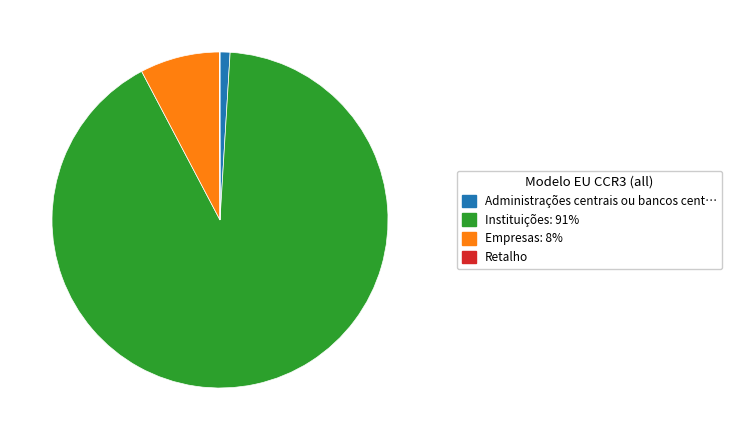

Is there any slice that represents more than half of the pie?

Yes